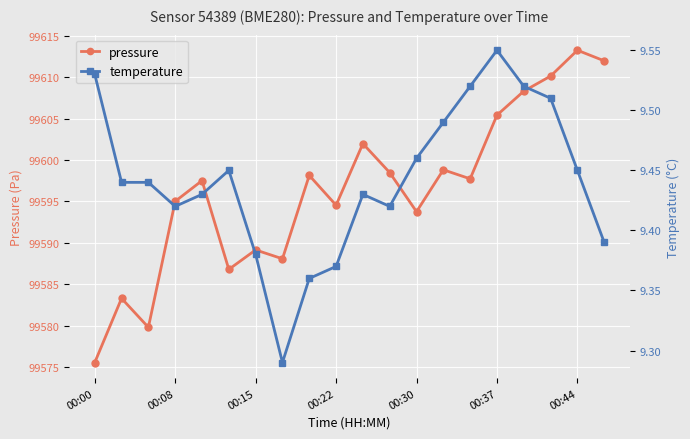

True or false: pressure has more than 2 interior local peaks.

True